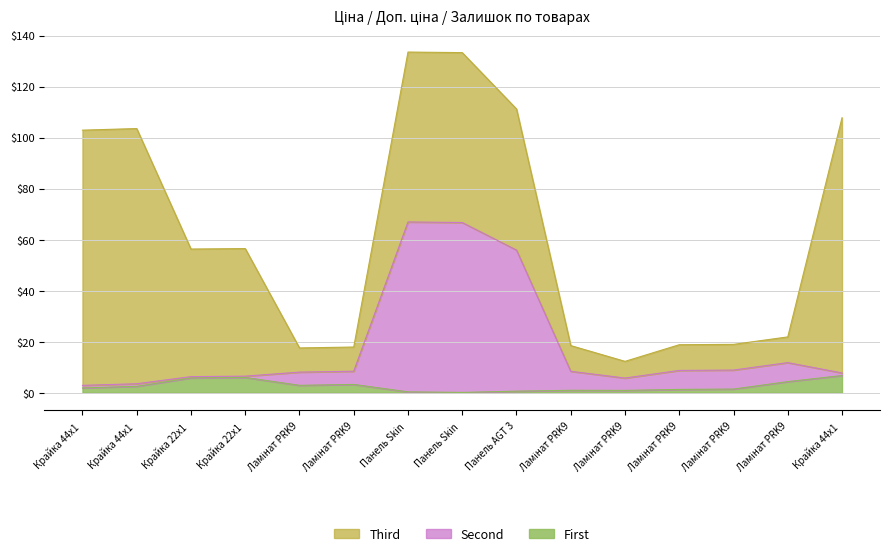

At which label is Ціна closest to 34?

Панель AGT 3